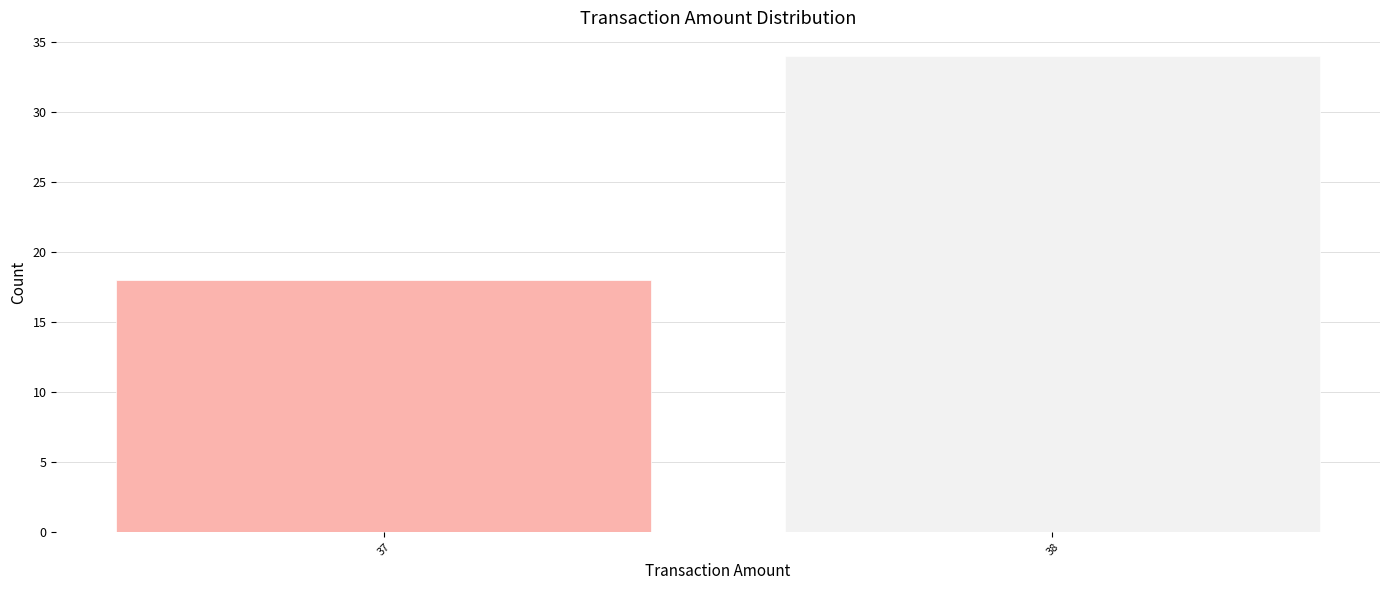

Reading left to right, extract all data points from this chart.

18	34